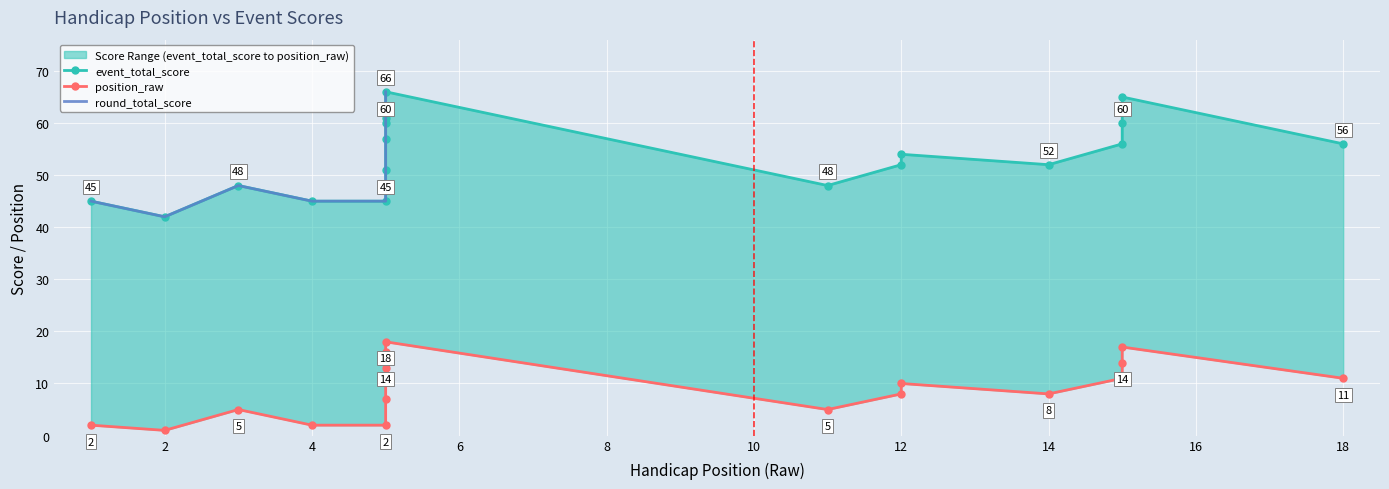

Which series has the largest range (max minus min)?

event_total_score